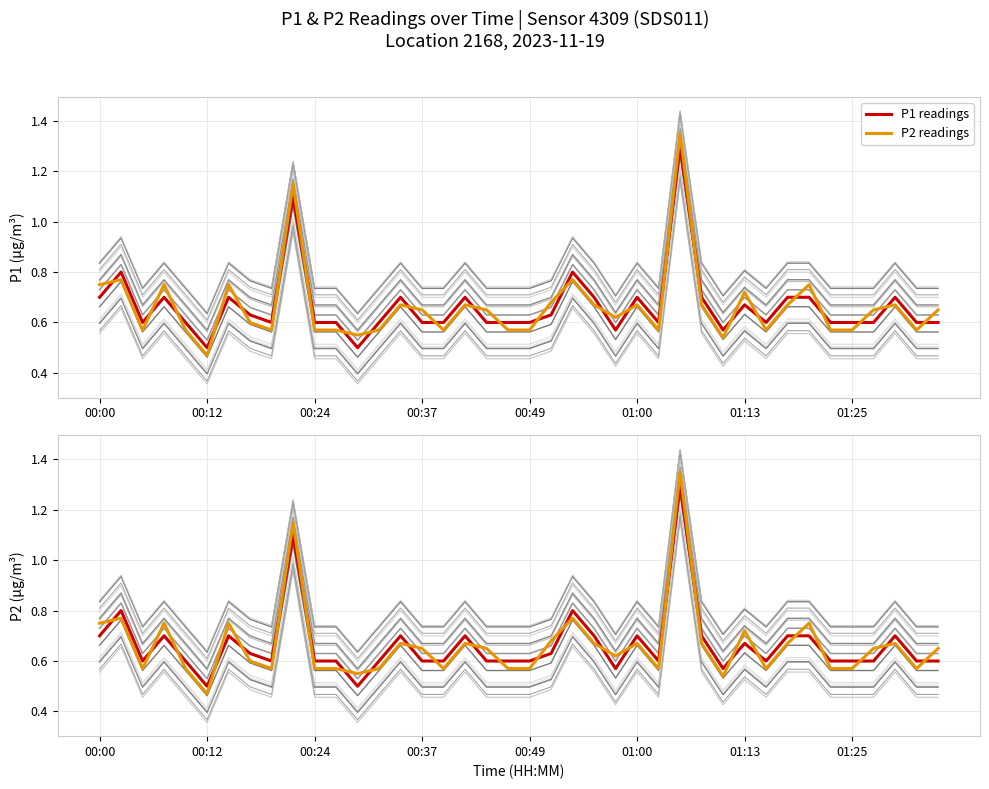

Count the number of categories in the chart.

40